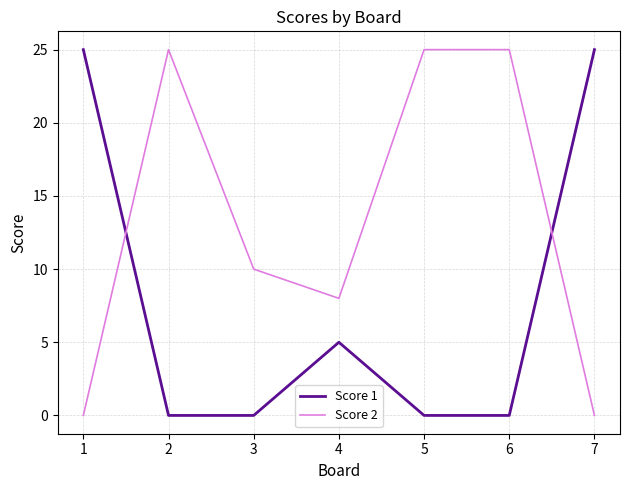

What is the spread (max minus min) of values at 3?

10